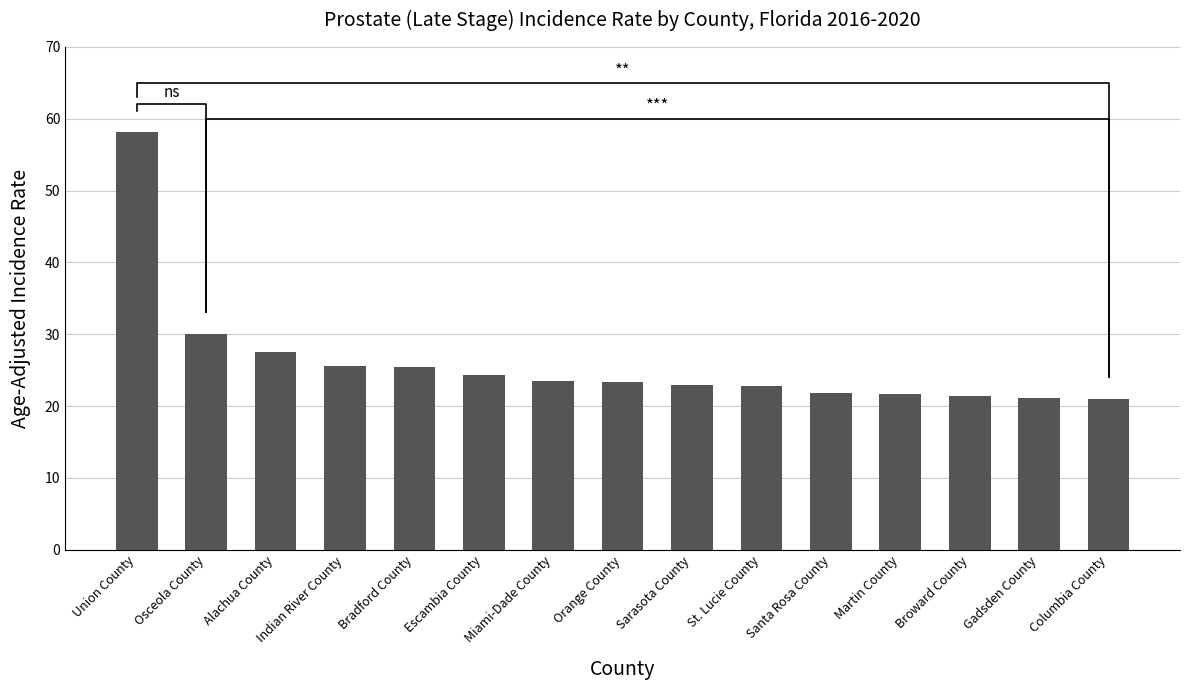

What is the smallest value displayed?

21.0